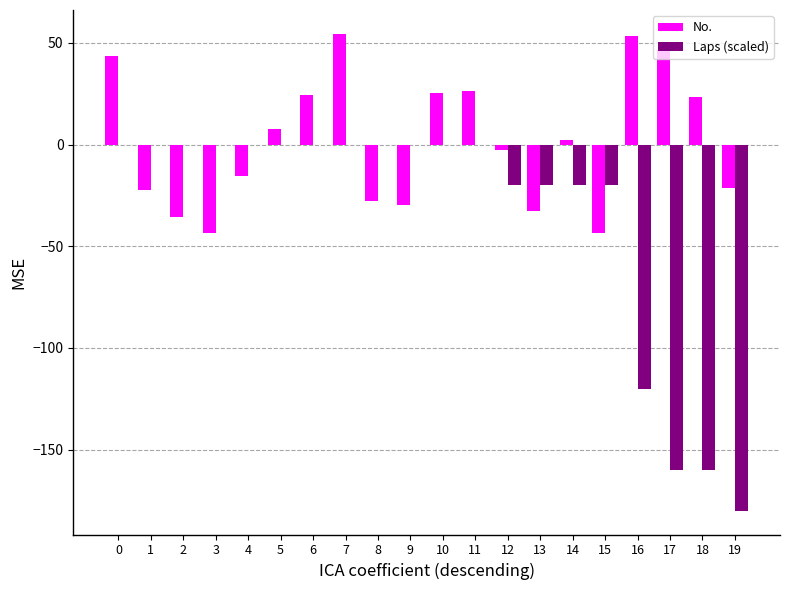

Between 8 and 11, which series saw the biggest shift?

No.